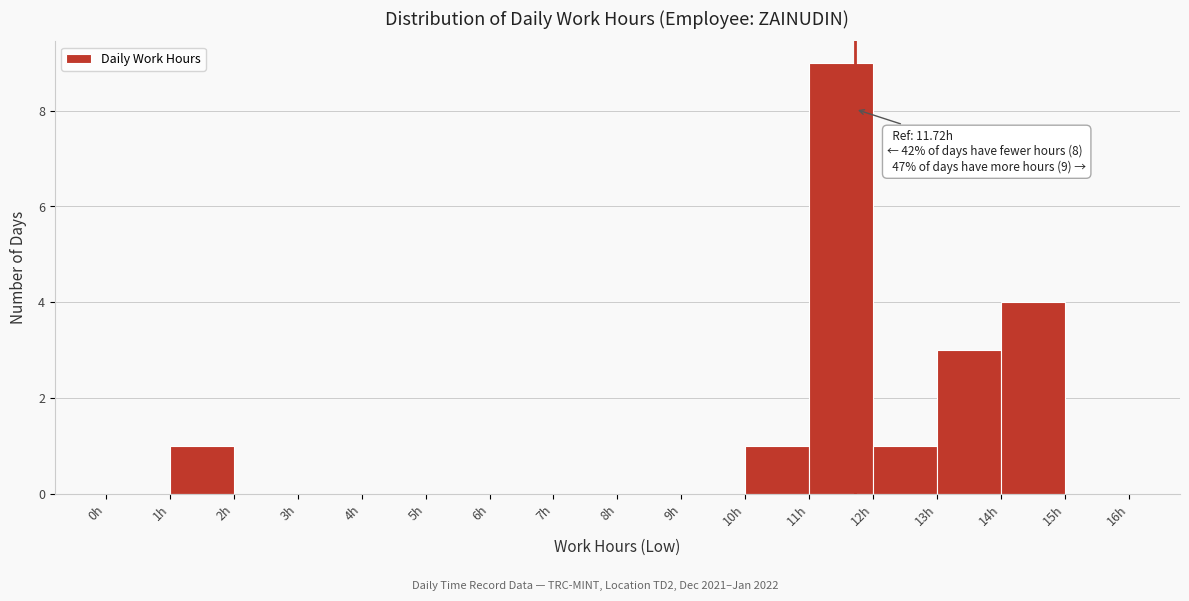

Over which range of the x-axis is the bar tallest?

11 to 12